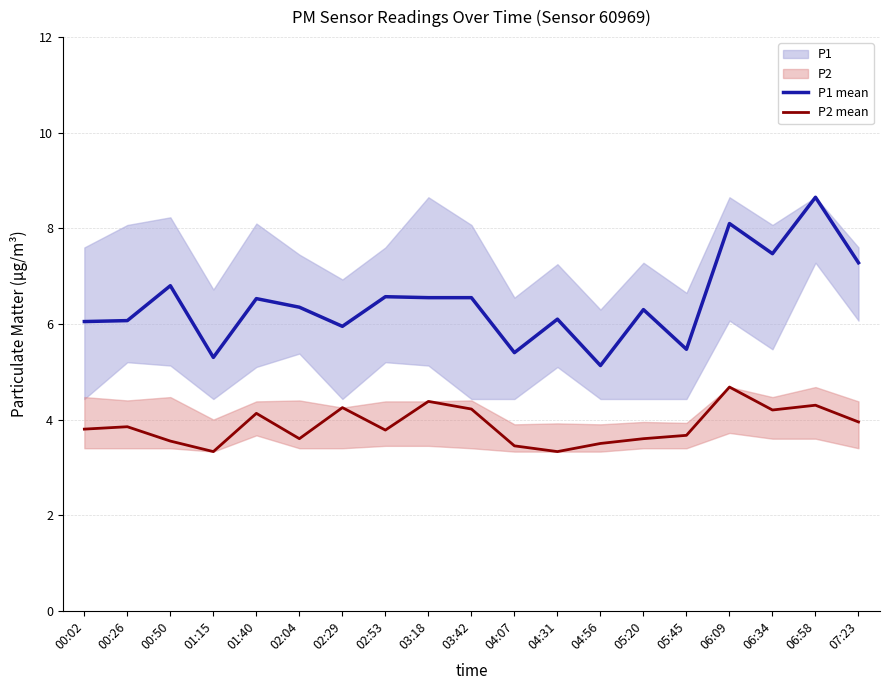

Is the value of P1 mean at 00:50 greater than the value of P2 mean at 02:04?

Yes